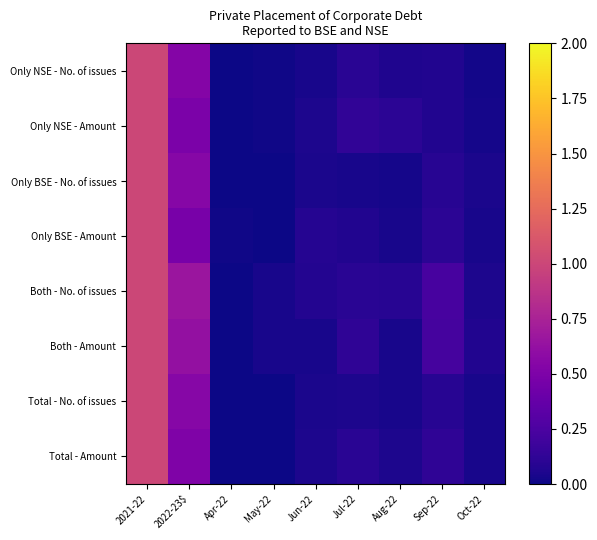

Reading left to right, list all the values displayed in this chart.

Only NSE - No. of issues: 2021-22=1.0	2022-23$=0.5	Apr-22=0.0	May-22=0.0	Jun-22=0.0	Jul-22=0.1	Aug-22=0.1	Sep-22=0.1	Oct-22=0.0
Only NSE - Amount: 2021-22=1.0	2022-23$=0.5	Apr-22=0.0	May-22=0.0	Jun-22=0.0	Jul-22=0.1	Aug-22=0.1	Sep-22=0.1	Oct-22=0.0
Only BSE - No. of issues: 2021-22=1.0	2022-23$=0.6	Apr-22=0.0	May-22=0.0	Jun-22=0.0	Jul-22=0.0	Aug-22=0.0	Sep-22=0.1	Oct-22=0.0
Only BSE - Amount: 2021-22=1.0	2022-23$=0.5	Apr-22=0.0	May-22=0.0	Jun-22=0.1	Jul-22=0.1	Aug-22=0.0	Sep-22=0.1	Oct-22=0.0
Both - No. of issues: 2021-22=1.0	2022-23$=0.7	Apr-22=0.0	May-22=0.0	Jun-22=0.1	Jul-22=0.1	Aug-22=0.1	Sep-22=0.2	Oct-22=0.1
Both - Amount: 2021-22=1.0	2022-23$=0.6	Apr-22=0.0	May-22=0.0	Jun-22=0.0	Jul-22=0.1	Aug-22=0.0	Sep-22=0.2	Oct-22=0.1
Total - No. of issues: 2021-22=1.0	2022-23$=0.6	Apr-22=0.0	May-22=0.0	Jun-22=0.0	Jul-22=0.0	Aug-22=0.0	Sep-22=0.1	Oct-22=0.0
Total - Amount: 2021-22=1.0	2022-23$=0.5	Apr-22=0.0	May-22=0.0	Jun-22=0.1	Jul-22=0.1	Aug-22=0.1	Sep-22=0.1	Oct-22=0.0